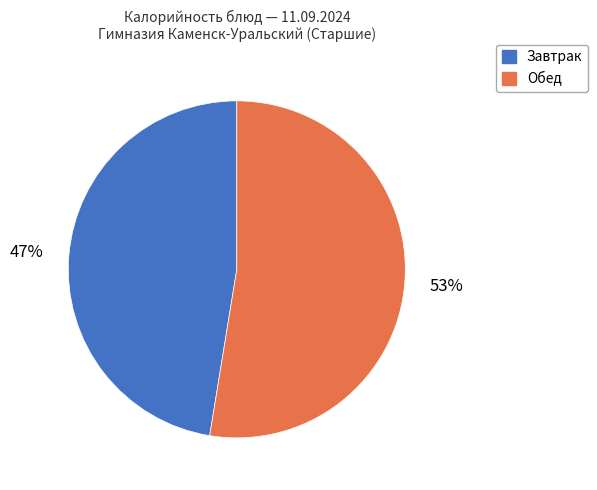

Does any single category account for the majority?

Yes